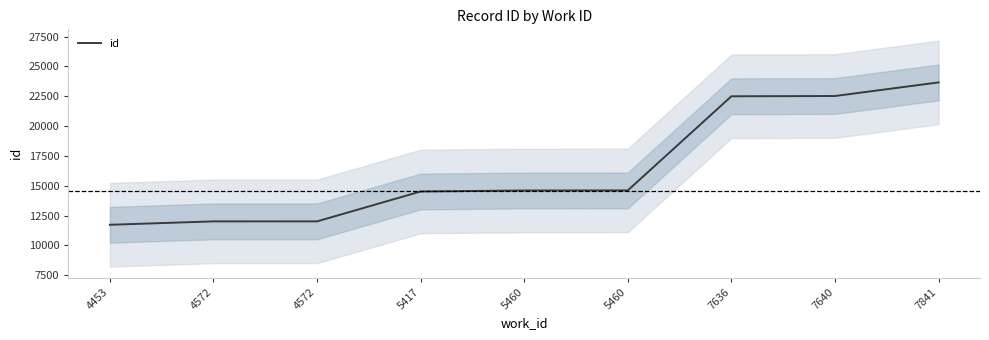

Does the chart have visible grid lines?

No